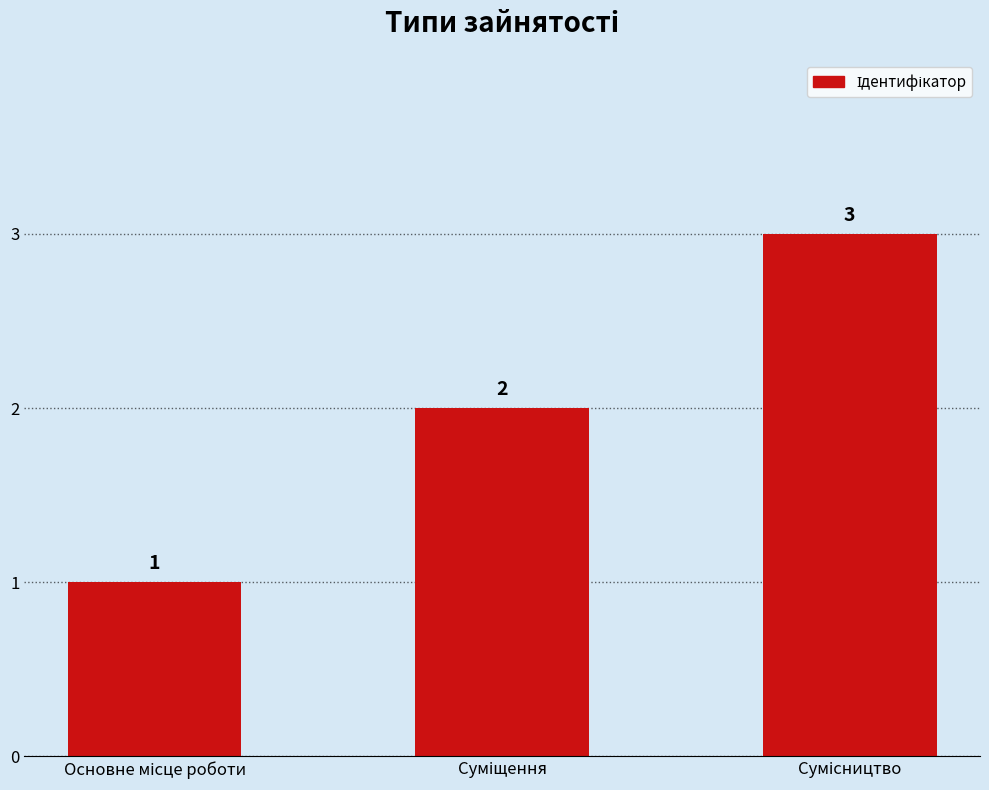

What is the maximum value shown in the chart?

3